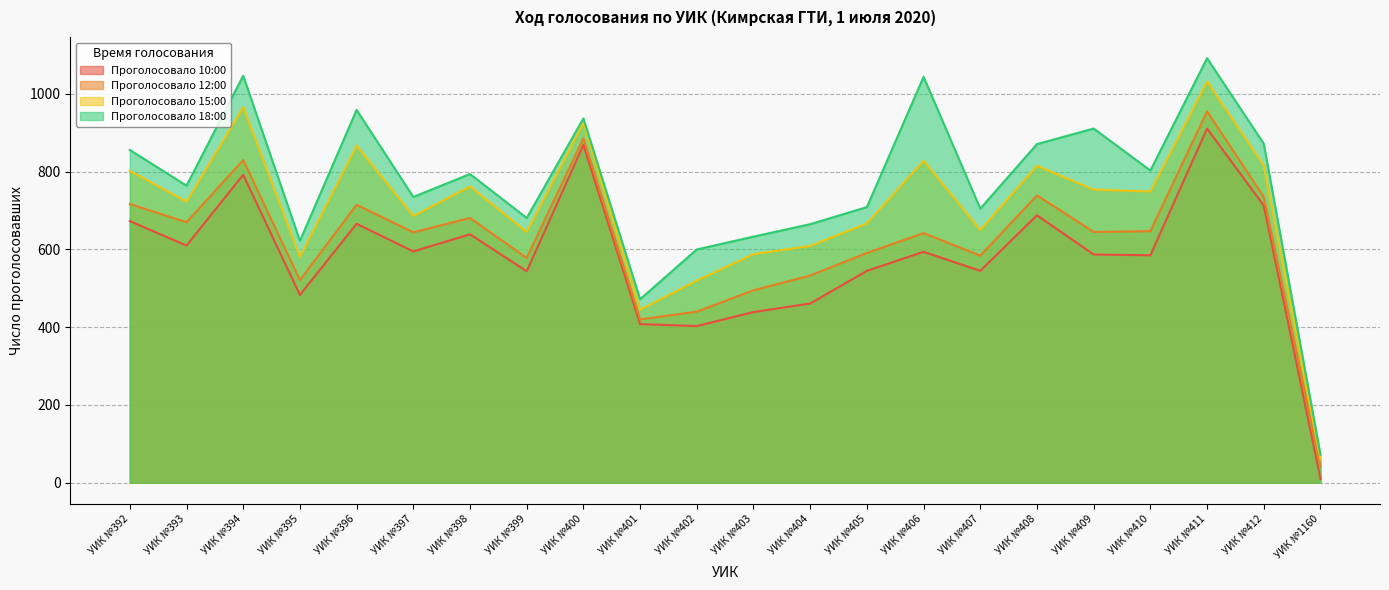

Which series has the largest range (max minus min)?

Проголосовало 18:00